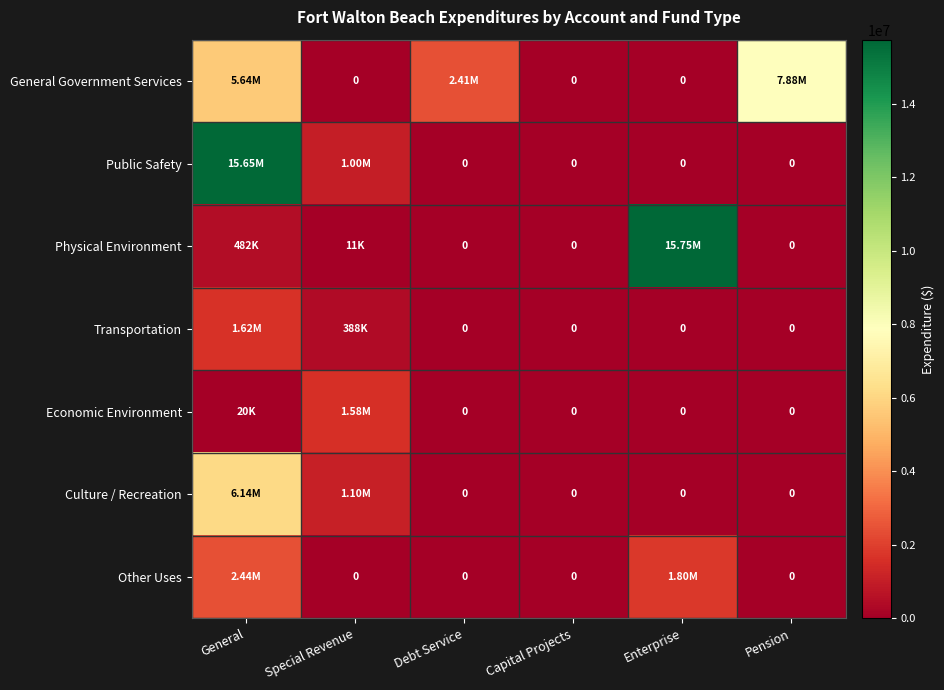

The value of Other Uses at Special Revenue is 0. True or false?

True